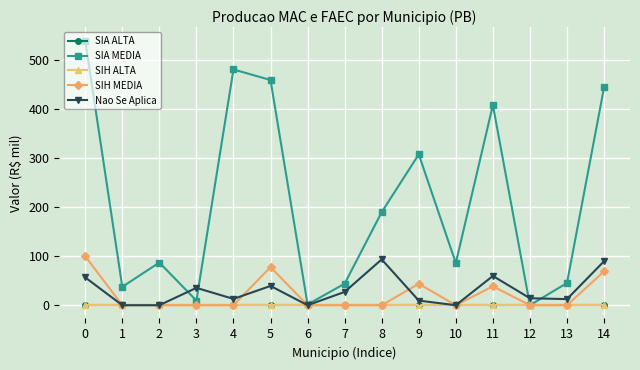

True or false: SIA MEDIA and SIA ALTA cross at least once.

False